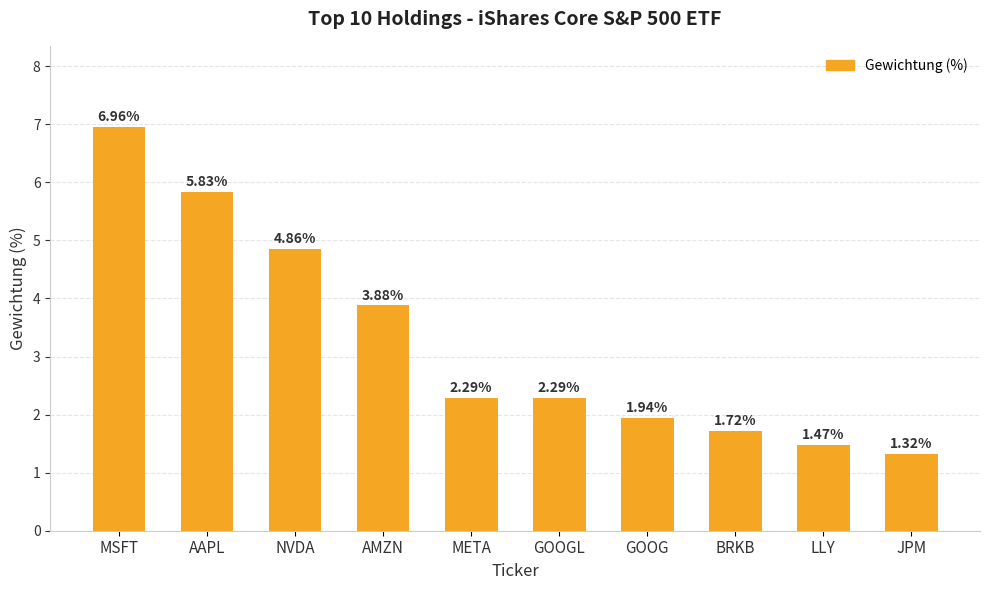

How many values exceed 2?

6